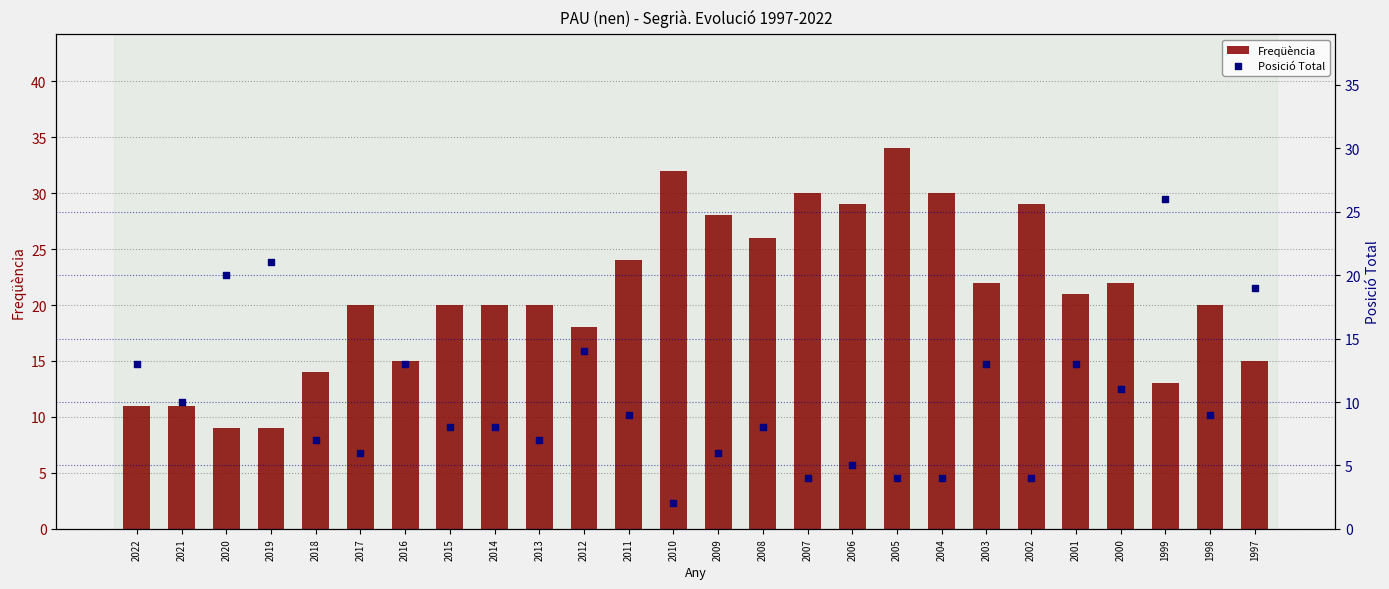

At how many categories does at least one series exceed 17?

22